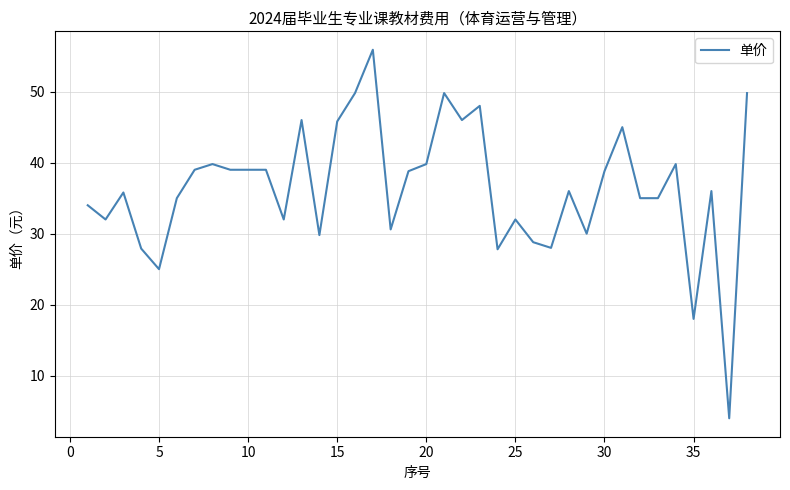

What is the maximum value shown in the chart?

55.9